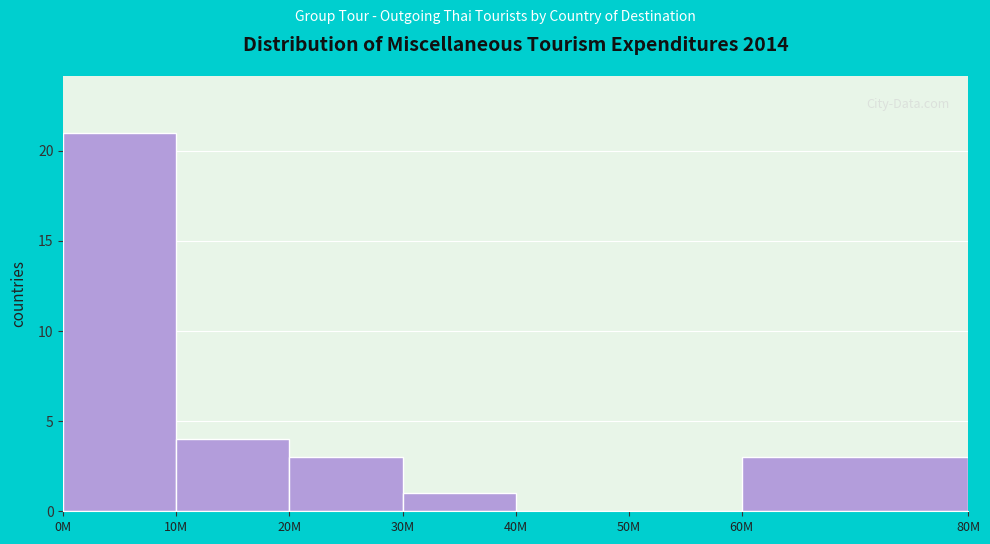

Reading left to right, transcribe all the data shown in this chart.

0M=21	10M=4	20M=3	30M=1	40M=0	50M=0	60M=3